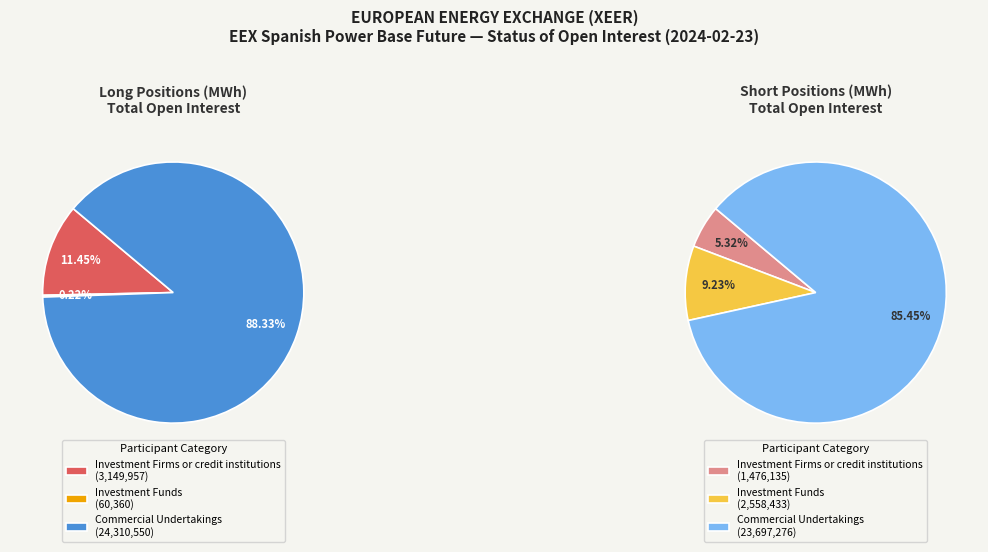

Between Investment Firms or credit institutions and Investment Funds, which series saw the biggest shift?

Long